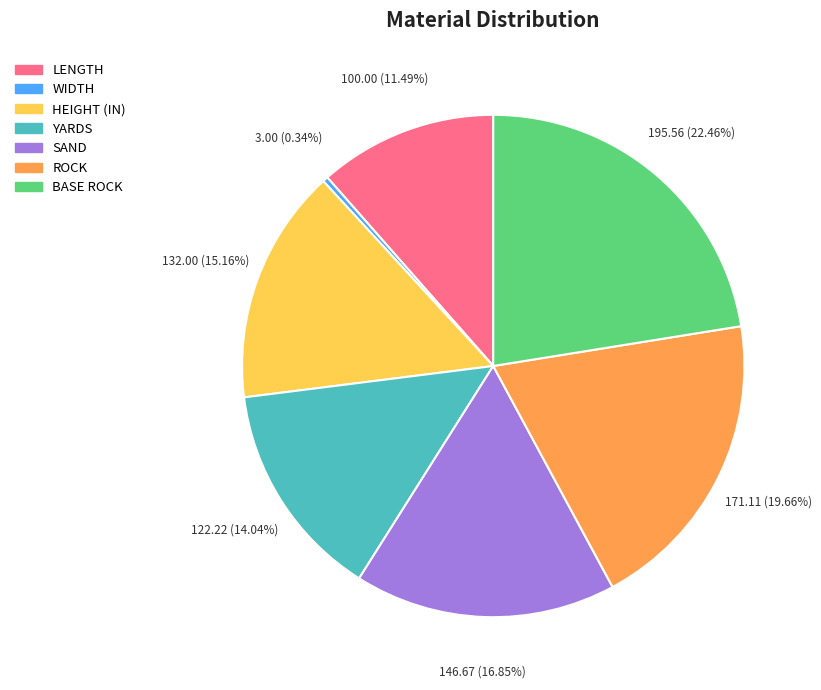

Between ROCK and YARDS, which is larger?

ROCK